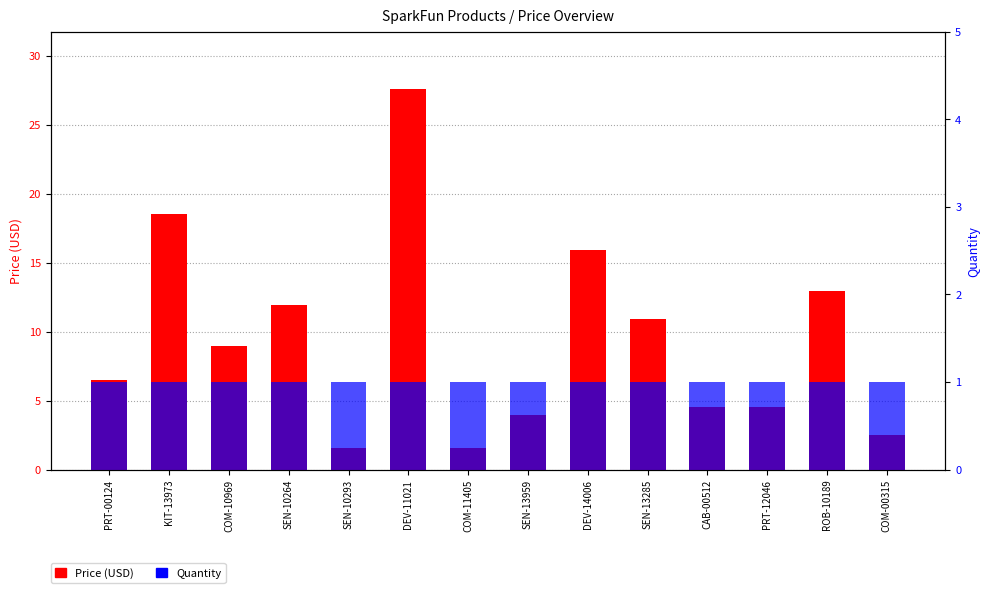

Are the bars grouped side by side (vs. stacked)?

Yes